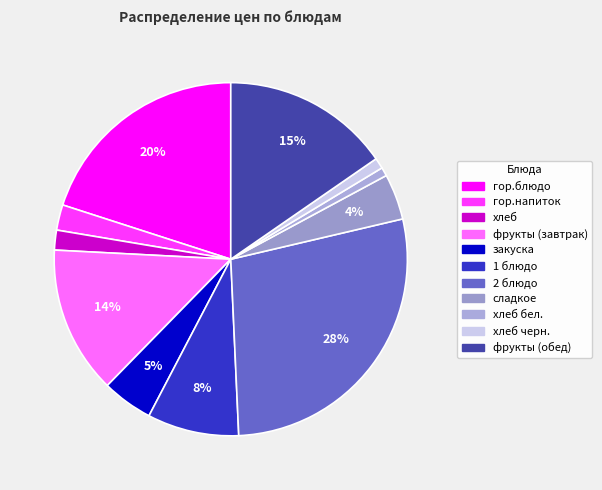

Which slice is the largest?

2 блюдо